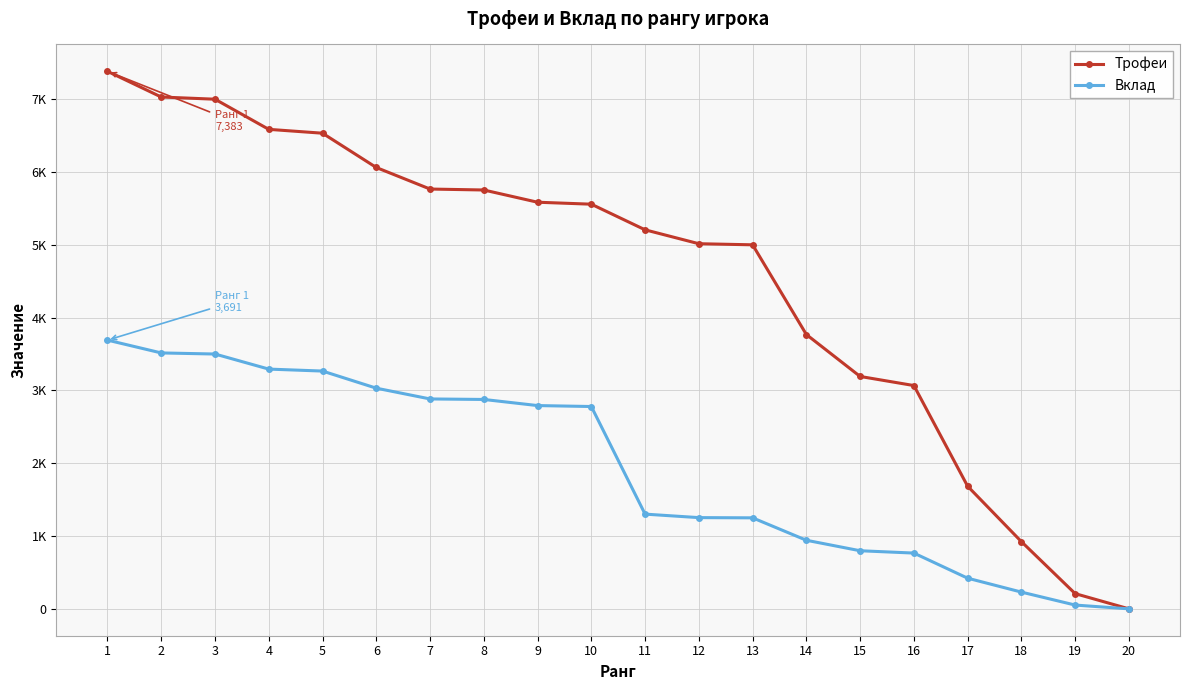

Rank the series by their maximum value, from highest to lowest.

Трофеи, Вклад